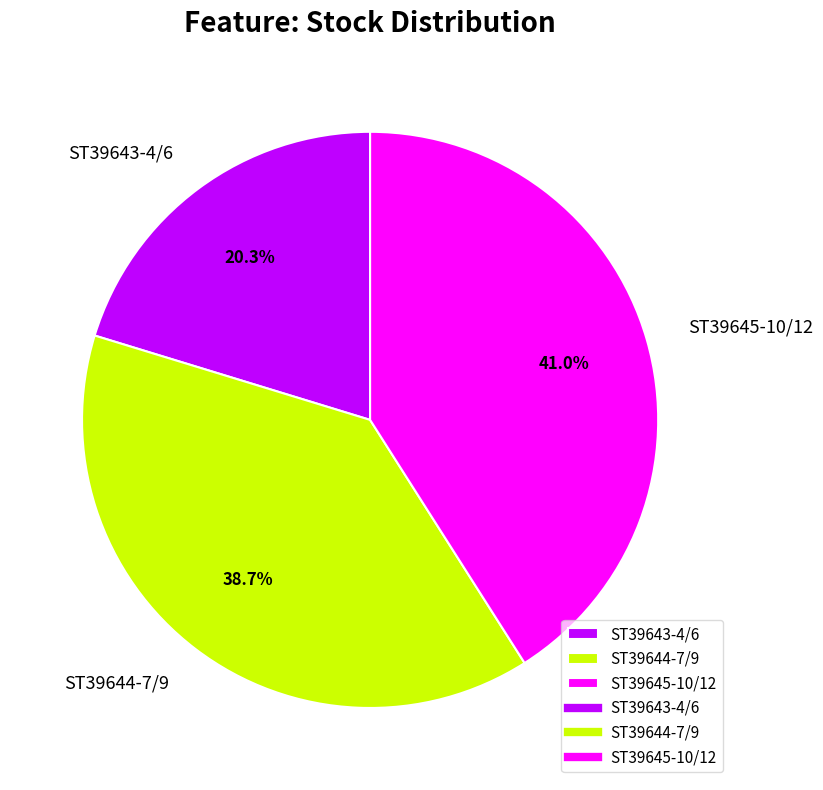

Does ST39643-4/6 account for over 50% of the chart?

No